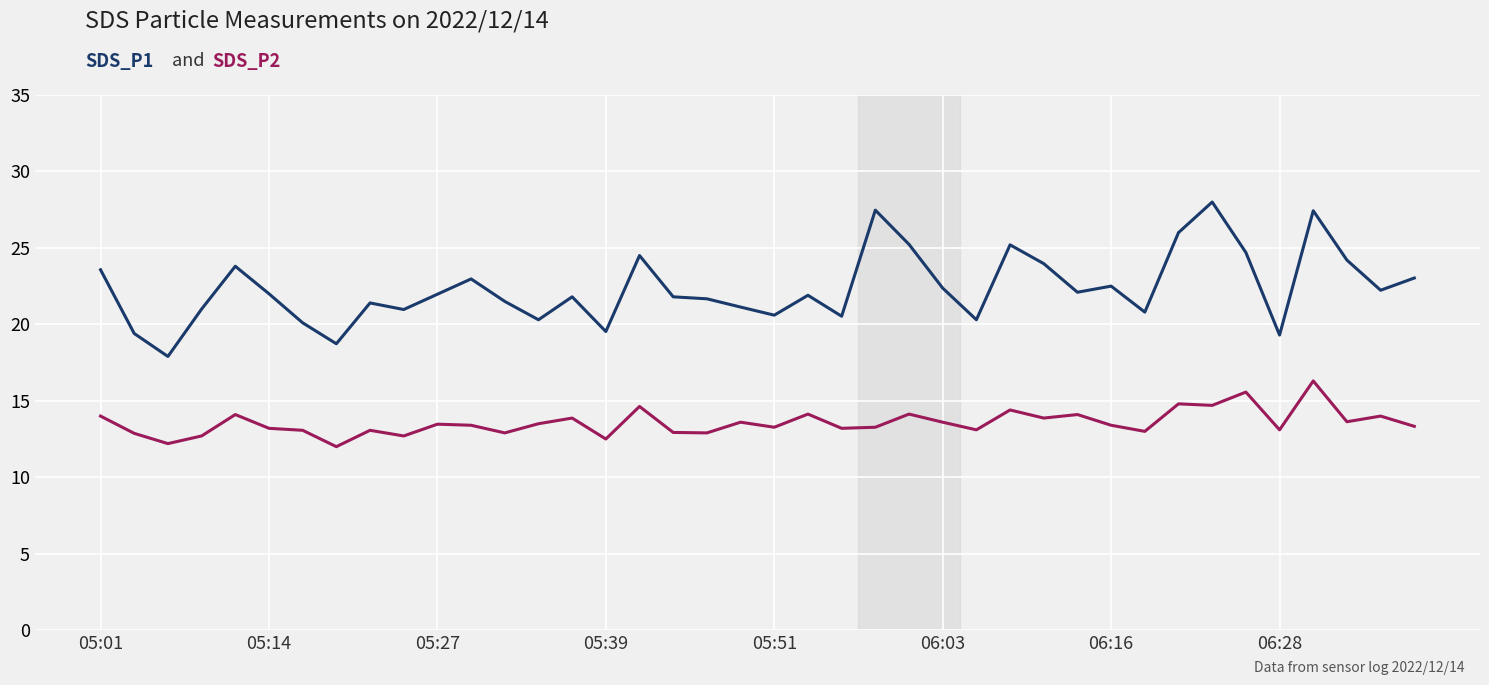

What is the minimum value shown in the chart?

12.0